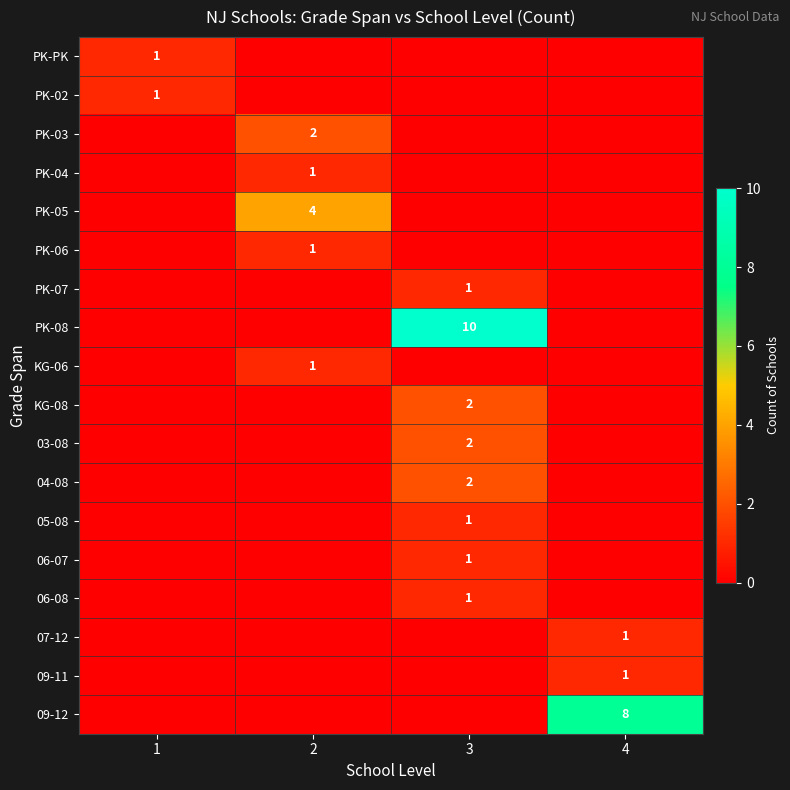

The PK-04 series shows 1 at 2. True or false?

True